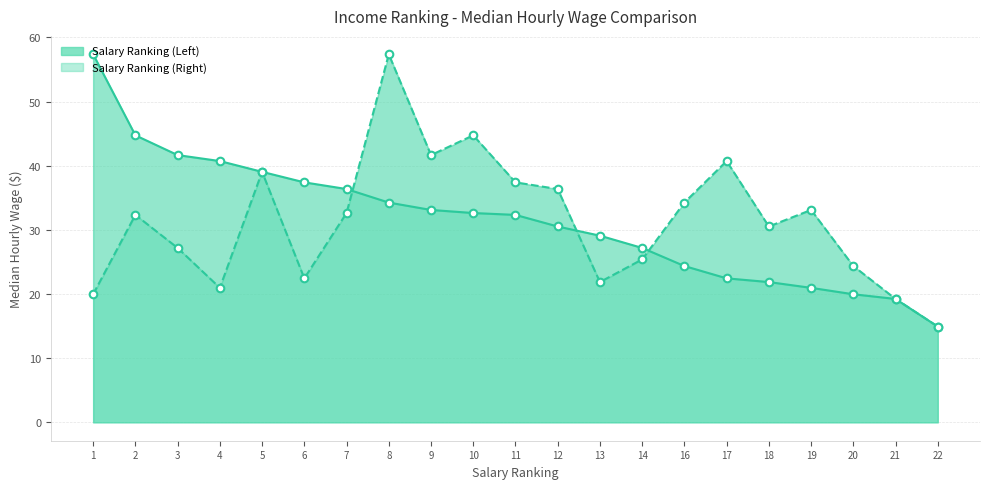

Which series contains the lowest Y value?

Salary Ranking (Left)